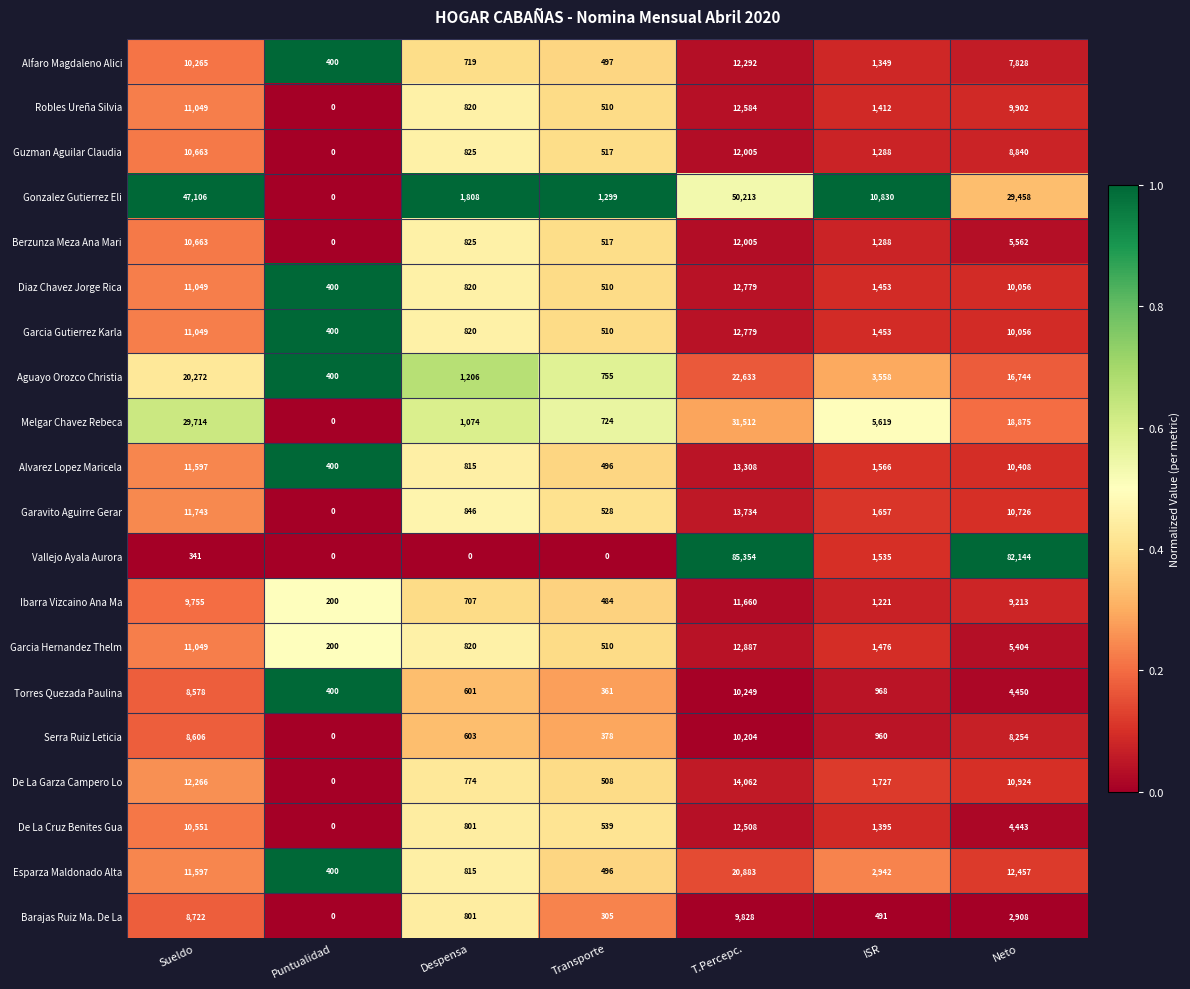

What is the sum of all Serra Ruiz Leticia values?

29005